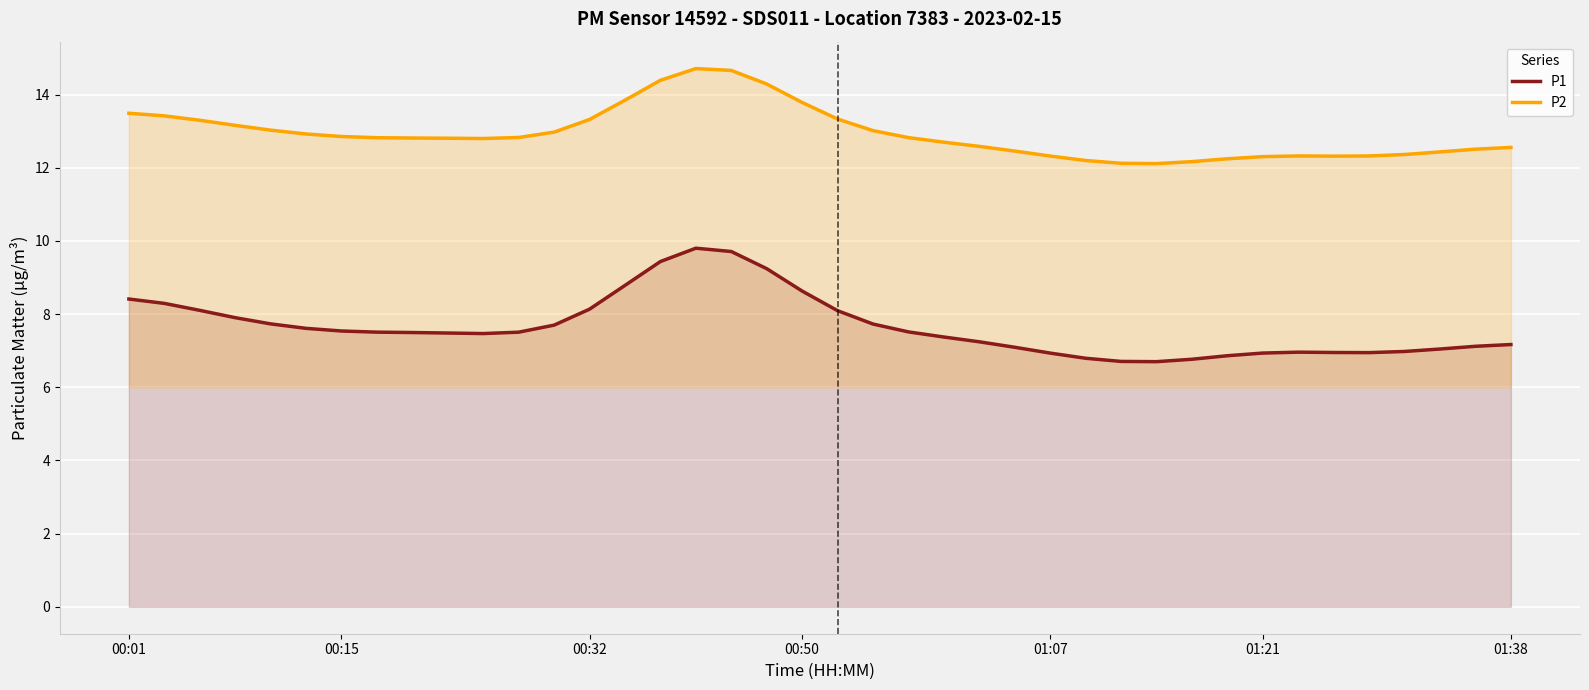

At how many categories does at least one series exceed 13?

14